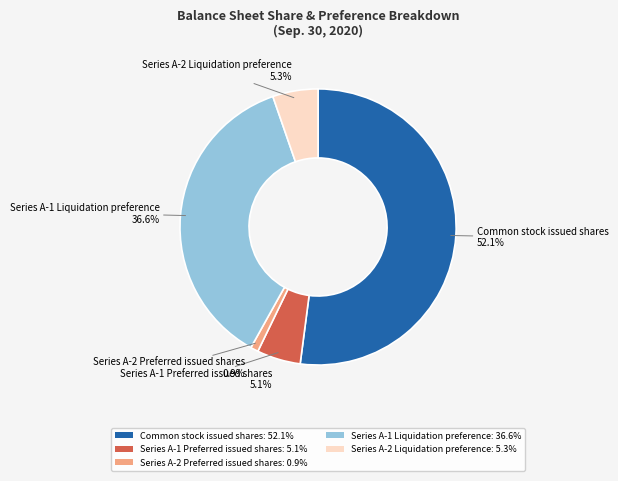

To the nearest percent, what is the difference between the Common stock issued shares and Series A-2 Preferred issued shares slice percentages?

51%